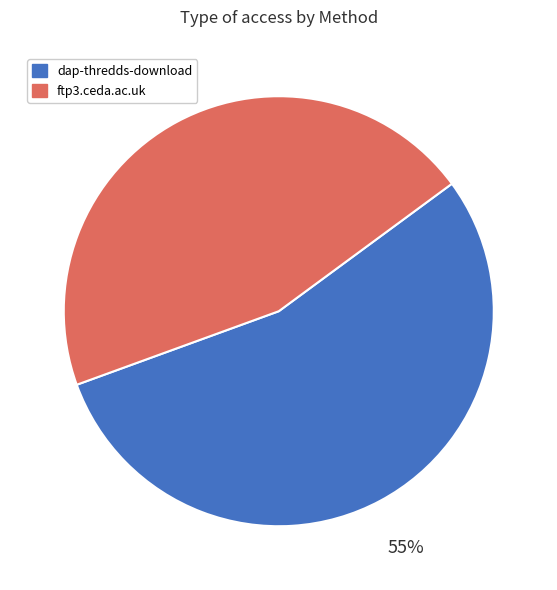

Combined, do dap-thredds-download and ftp3.ceda.ac.uk account for over 50%?

Yes